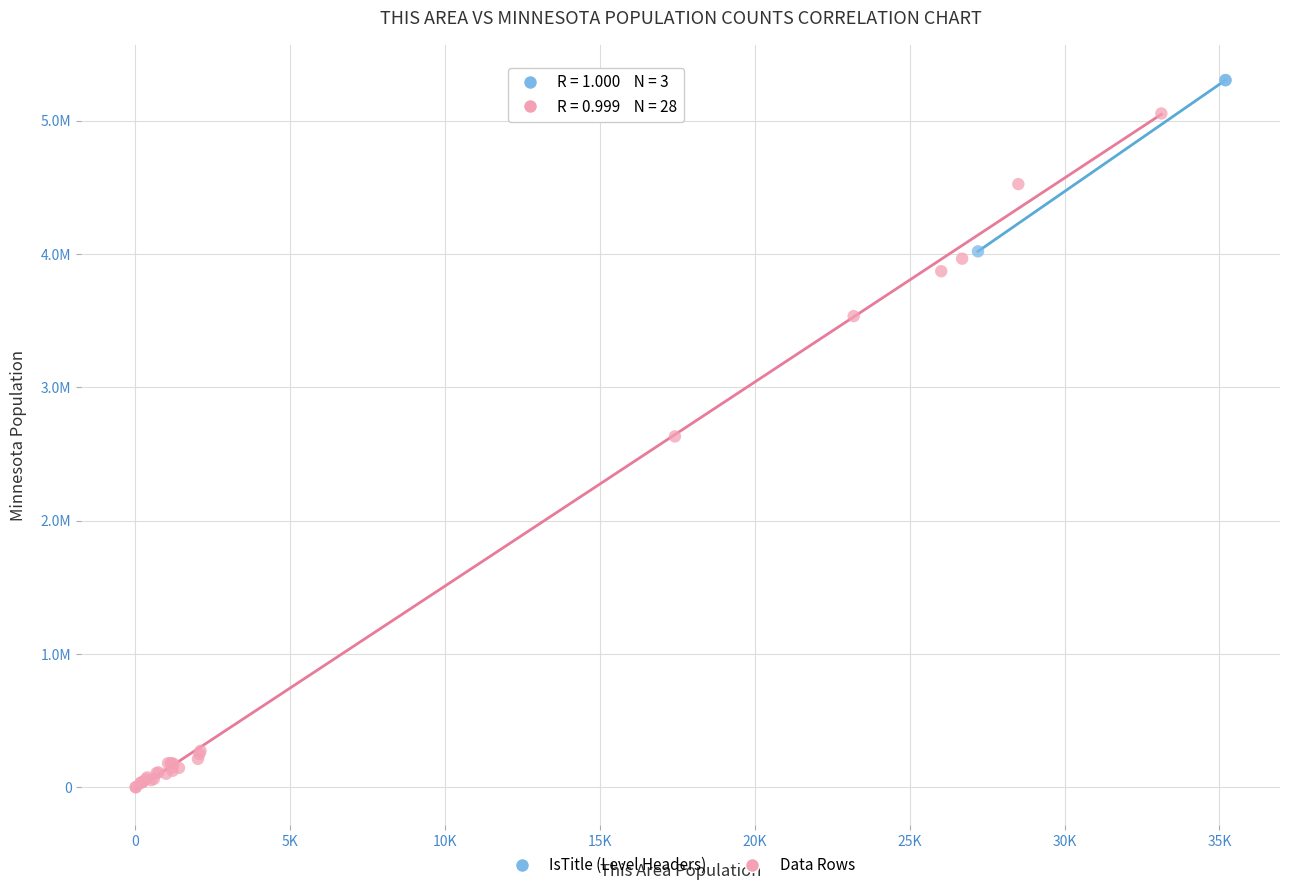

Which series contains the lowest Y value?

Data Rows